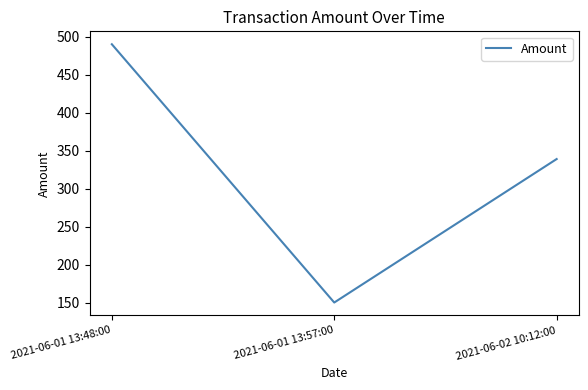

How many values exceed 338?

2